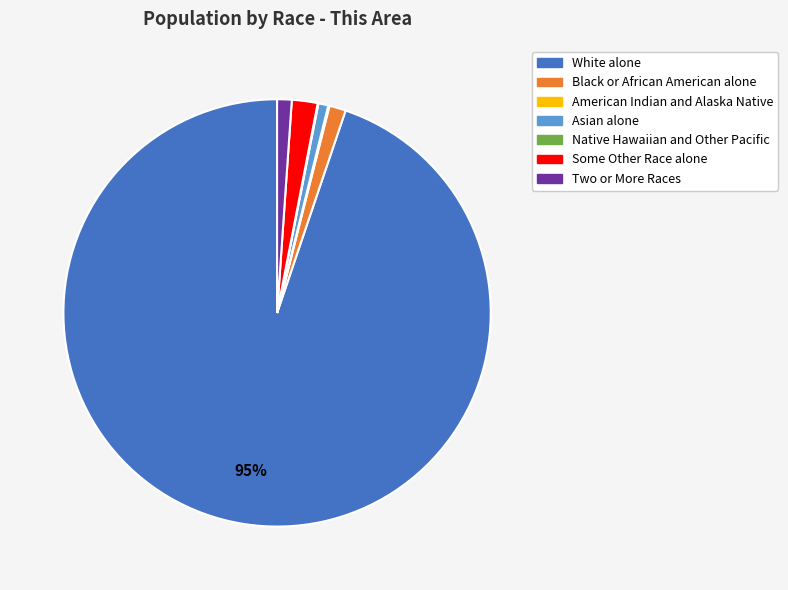

What is the largest slice in the pie chart?

White alone